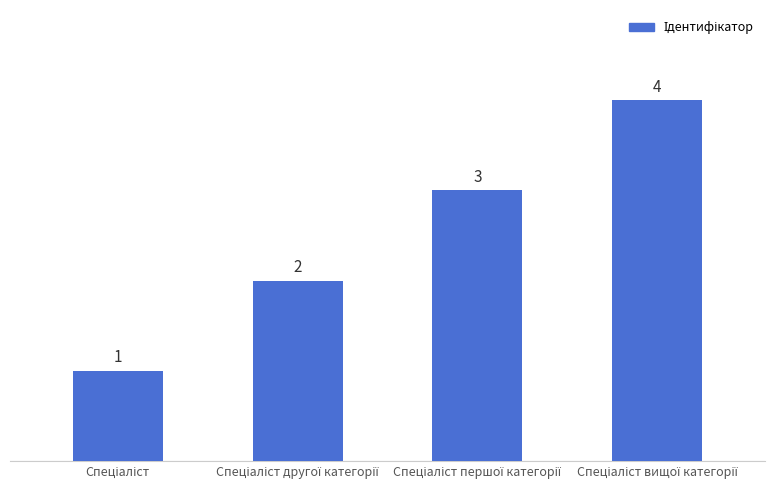

How many values are between 2 and 4?

3